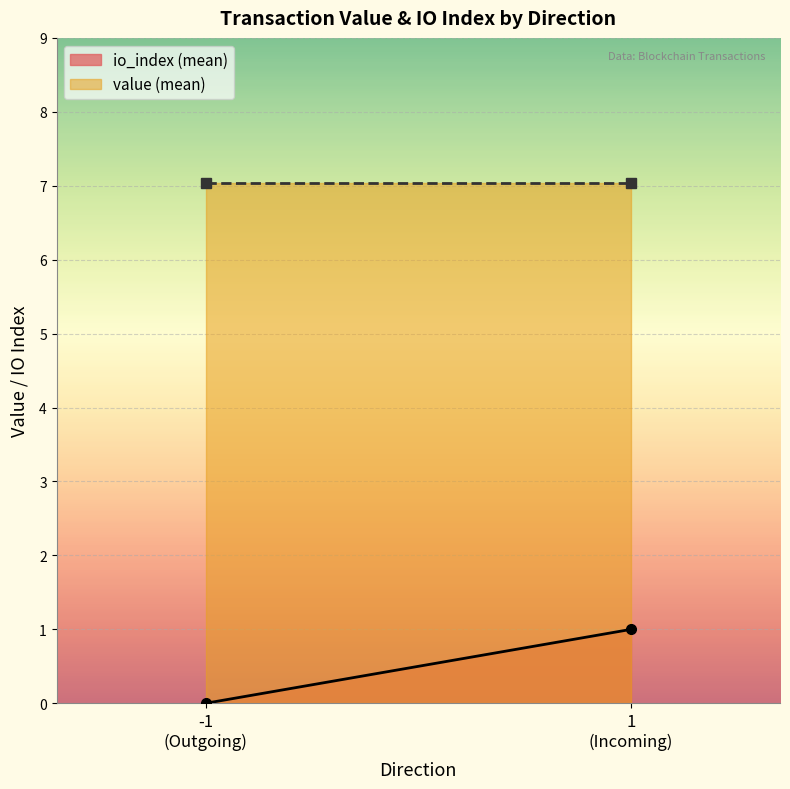

Does the chart display data point markers on the line(s)?

No